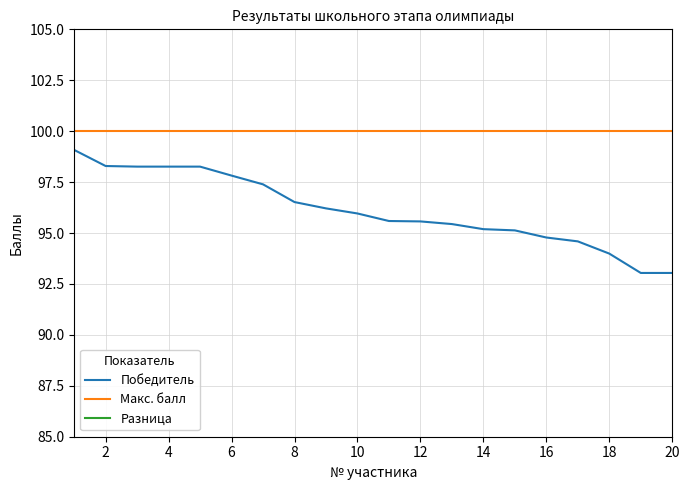

True or false: Разница and Макс. балл cross at least once.

False